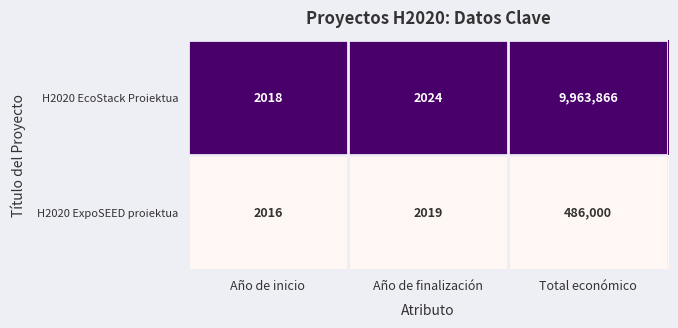

At which category does the chart reach its peak across all series?

Total económico